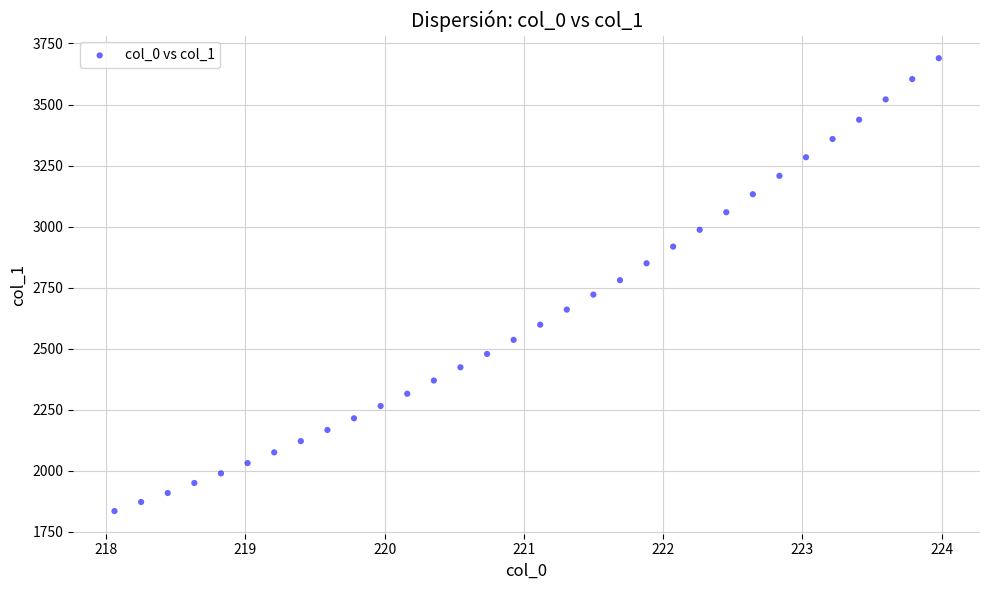

What is the range of Y values (max minus min)?

1854.9